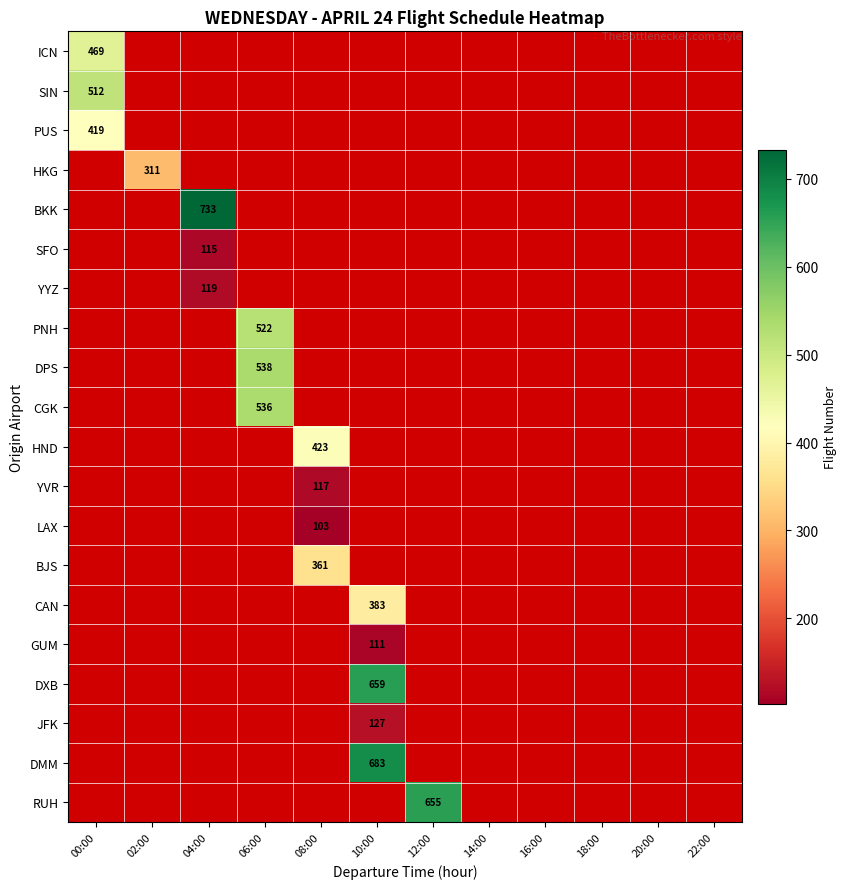

How many values in the GUM series exceed 0?

1